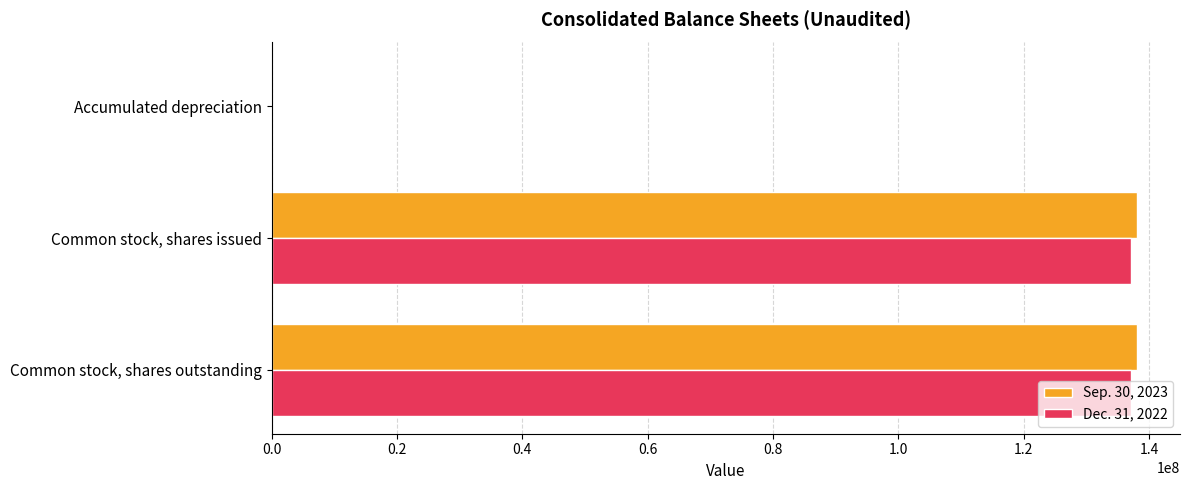

What is the maximum value shown in the chart?

138022000